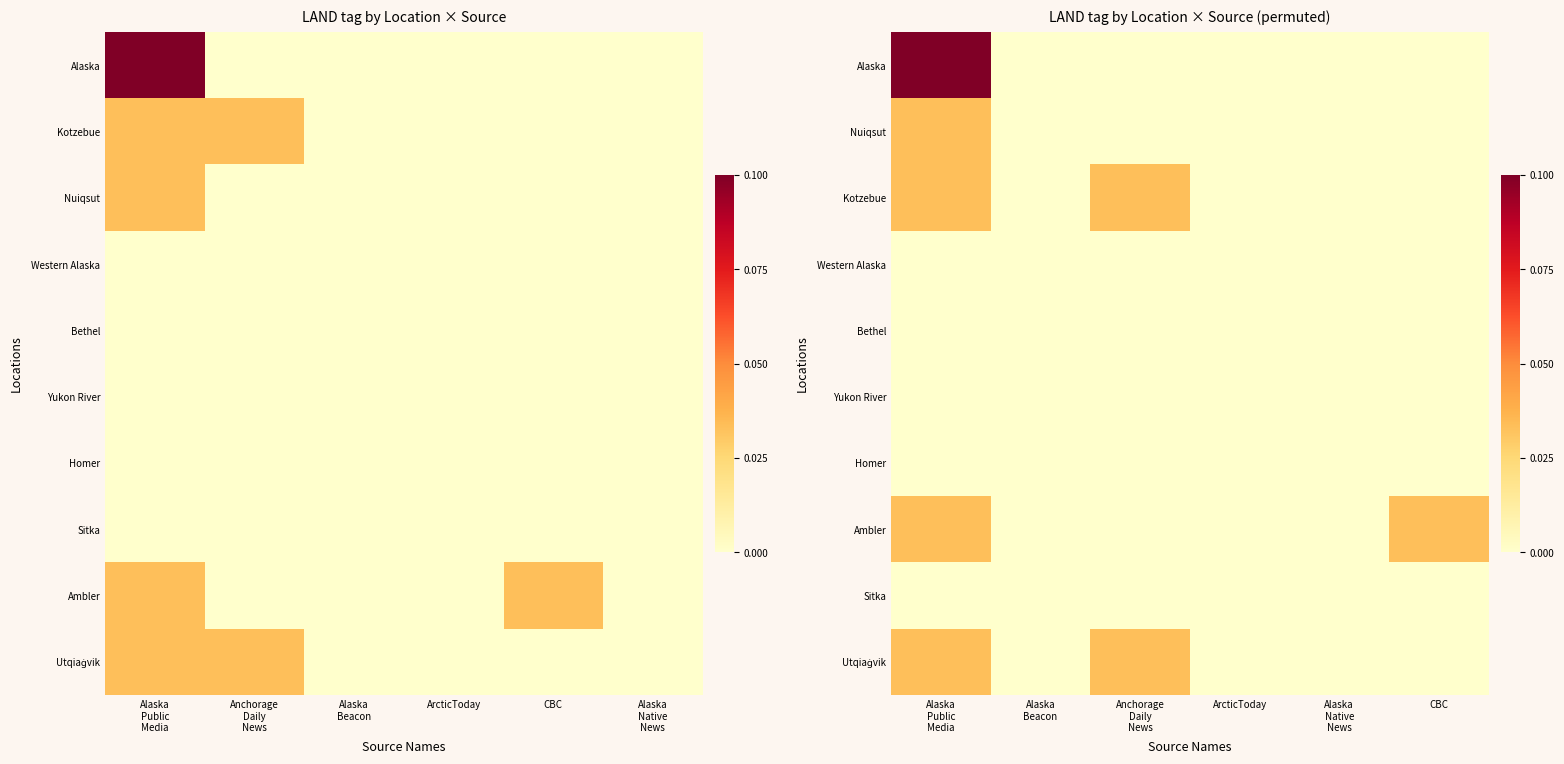

At which label is Bethel closest to 0?

Alaska Public Media